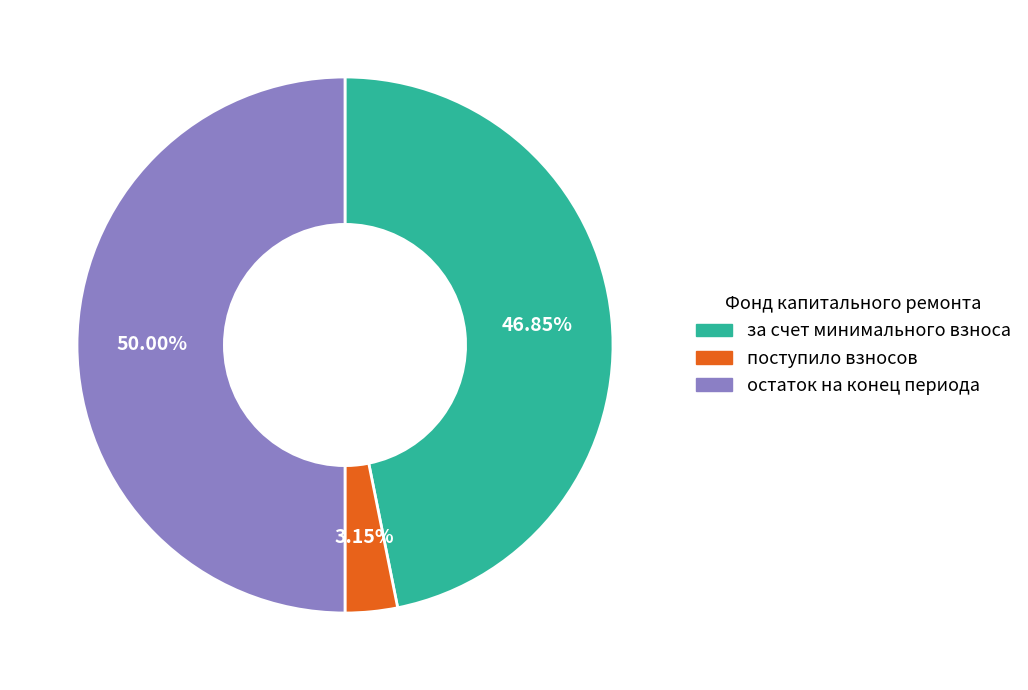

What percentage is the за счет минимального взноса slice, to the nearest percent?

47%